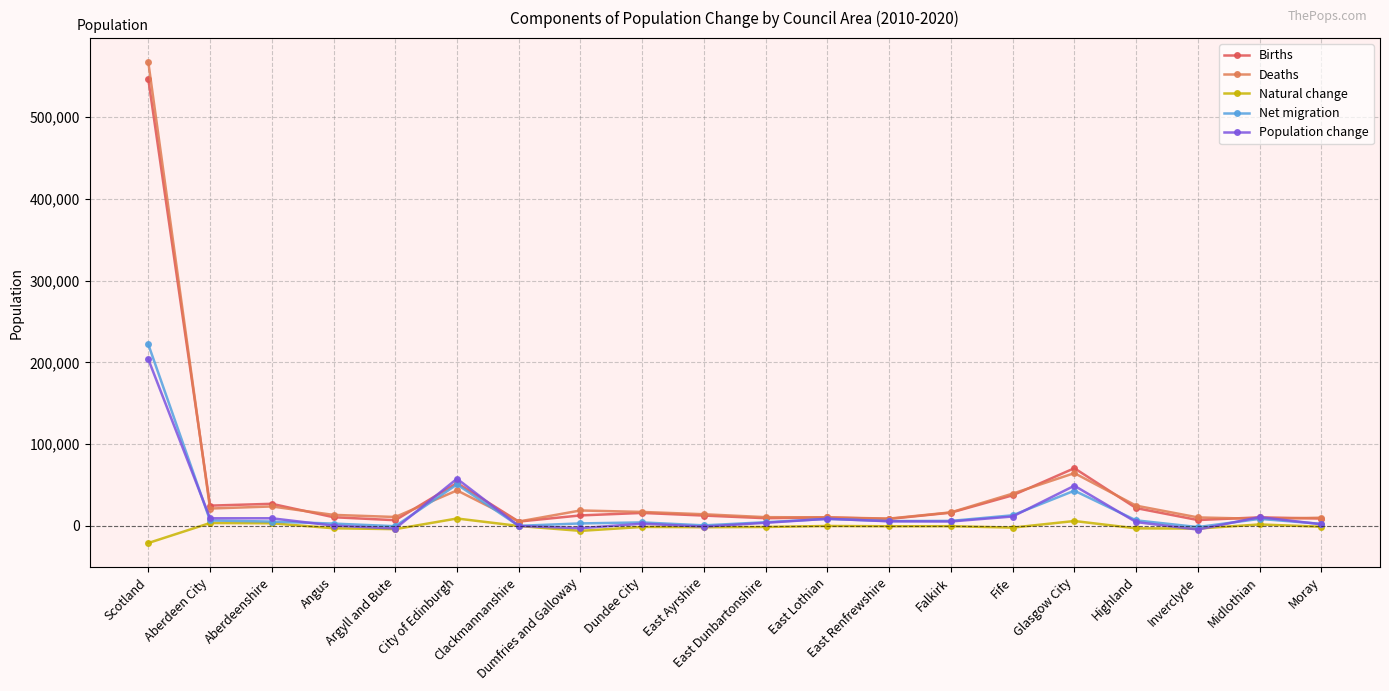

What is the sum of the Population change values at East Dunbartonshire and Angus?

4240